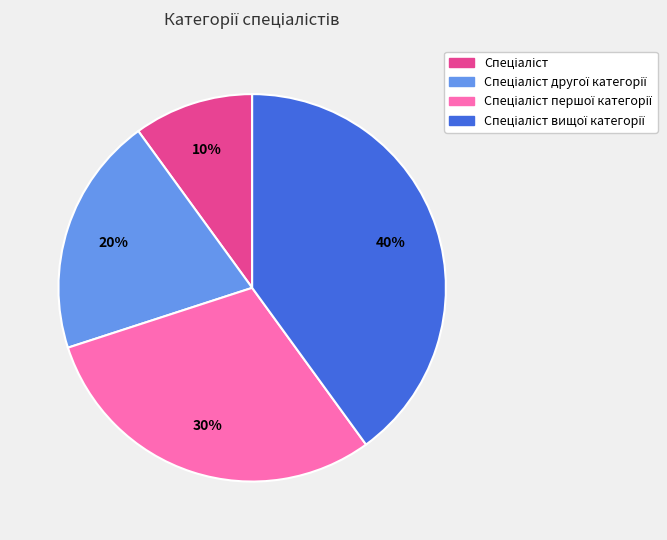

Is there any slice that represents more than half of the pie?

No